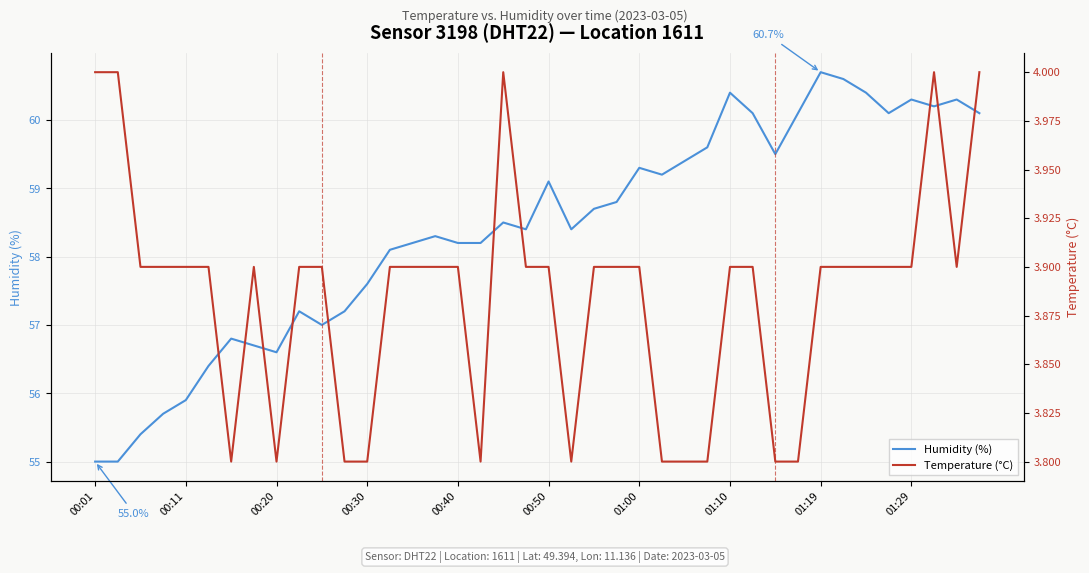

What is the sum of all Humidity (%) values?

2335.7